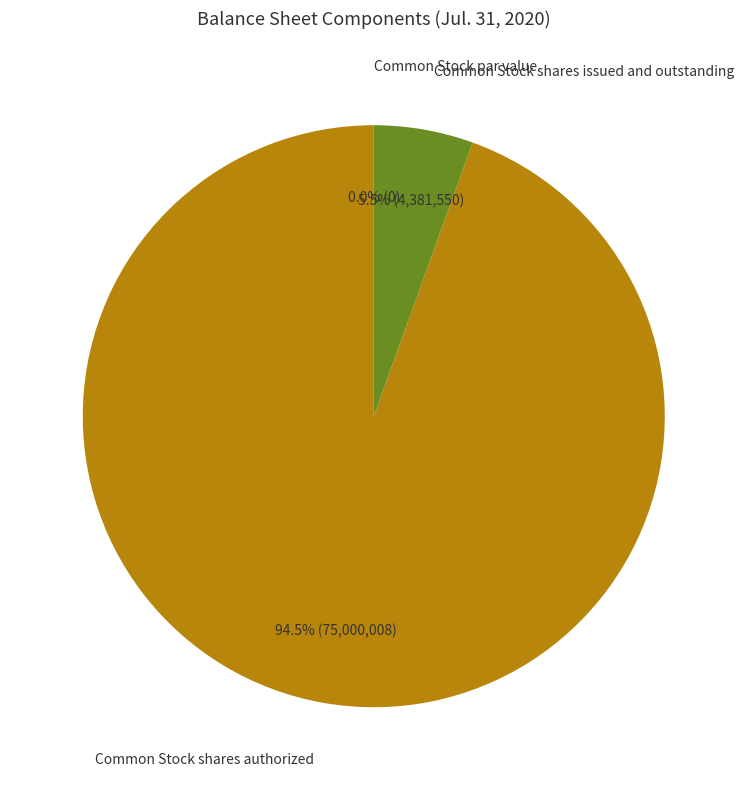

How many slices are in this pie chart?

3